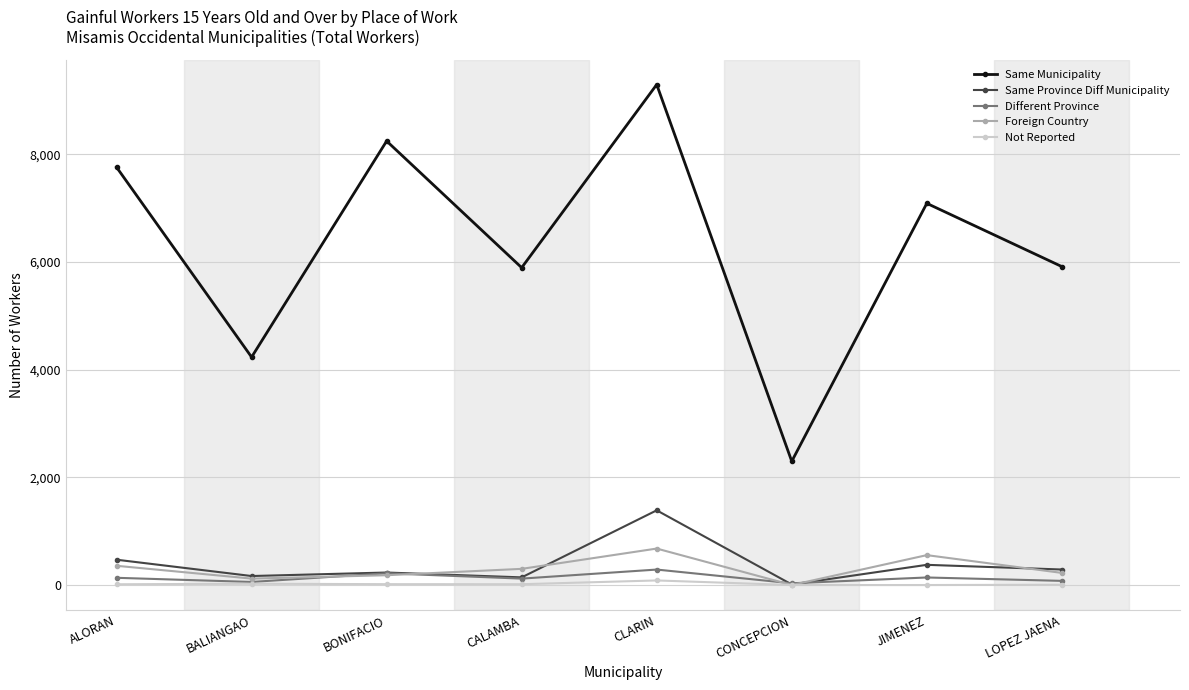

What is the label of the 7th point from the left?

JIMENEZ